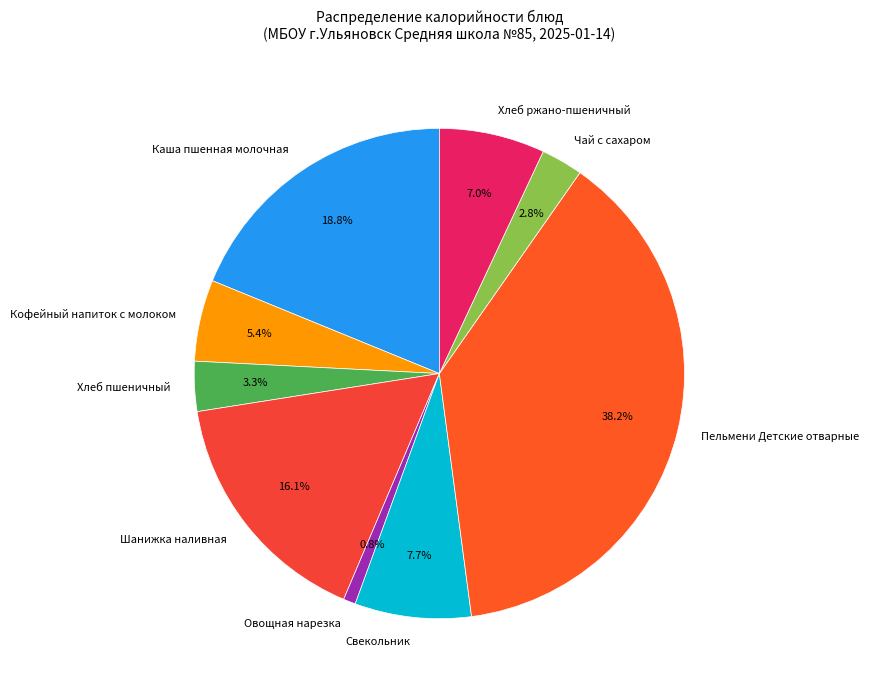

To the nearest percent, what percentage of the pie is Пельмени Детские отварные?

38%